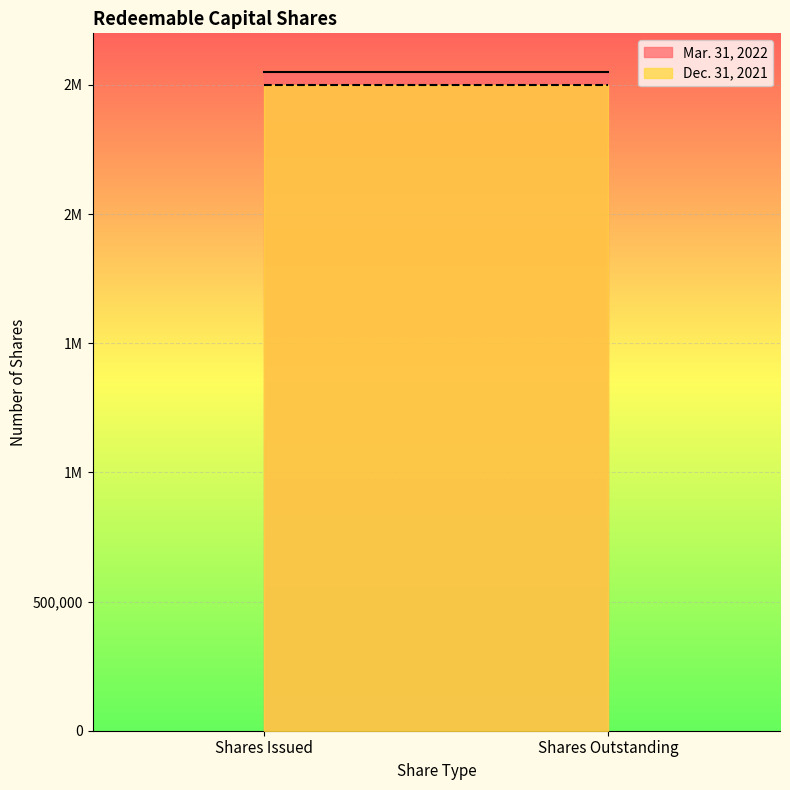

Reading left to right, extract all data points from this chart.

Mar. 31, 2022: Shares Issued=2550000	Shares Outstanding=2550000
Dec. 31, 2021: Shares Issued=2500000	Shares Outstanding=2500000